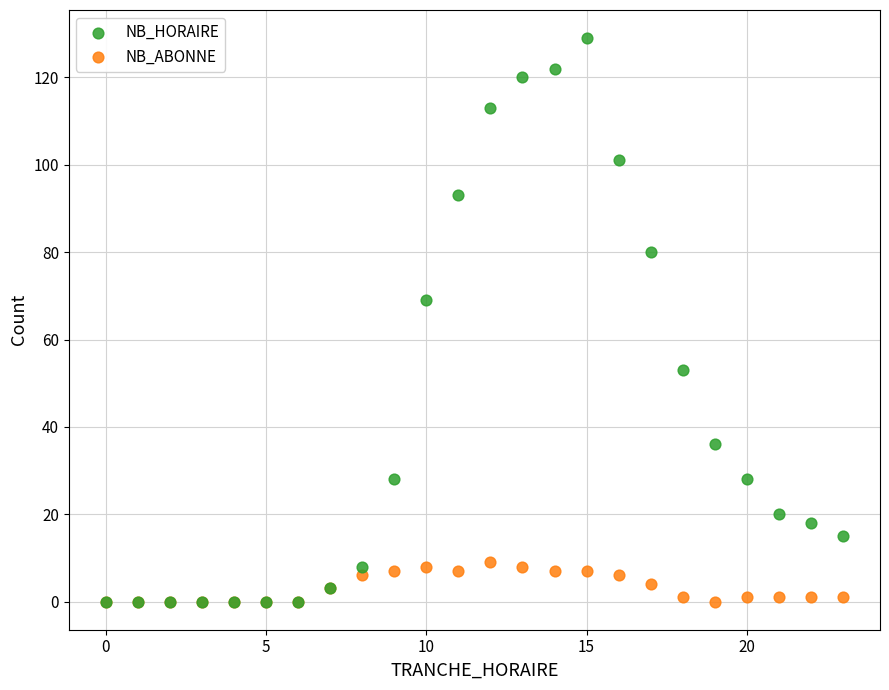

In the NB_HORAIRE series, what Y value is closest to 64?

69